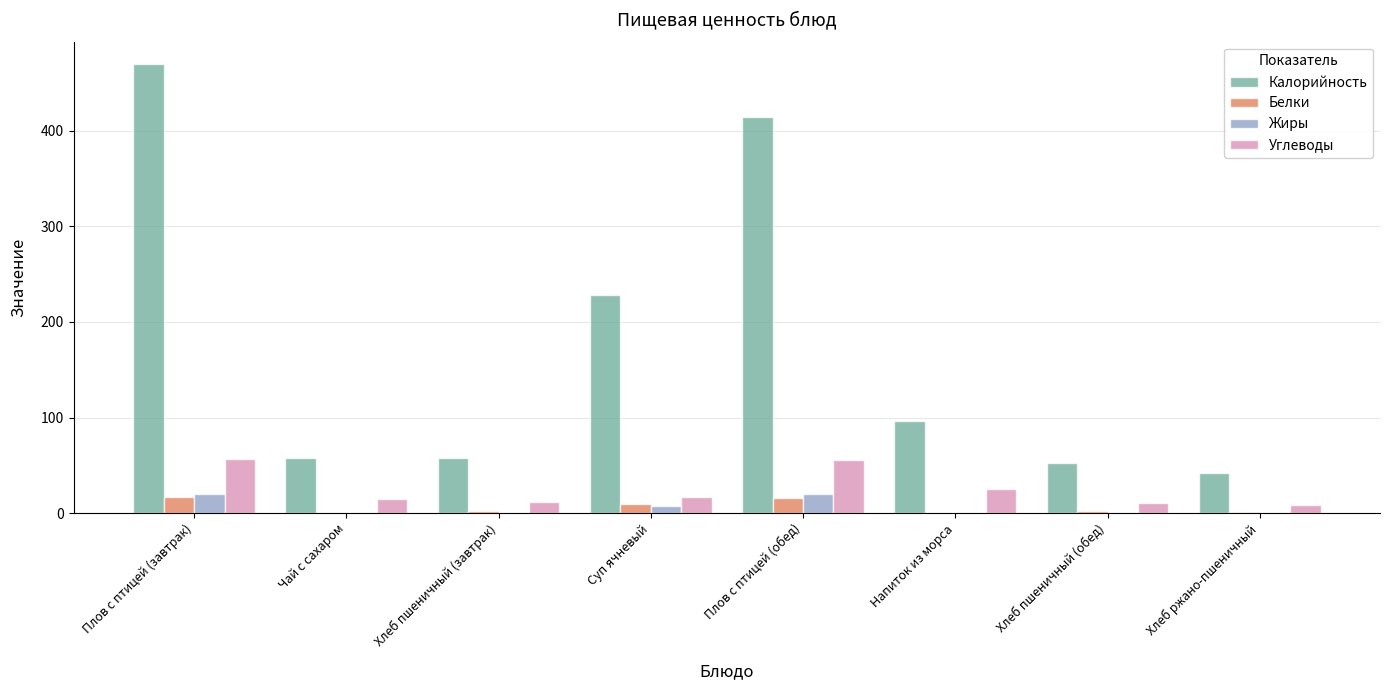

Between Плов с птицей (завтрак) and Суп ячневый, which series saw the biggest shift?

Калорийность